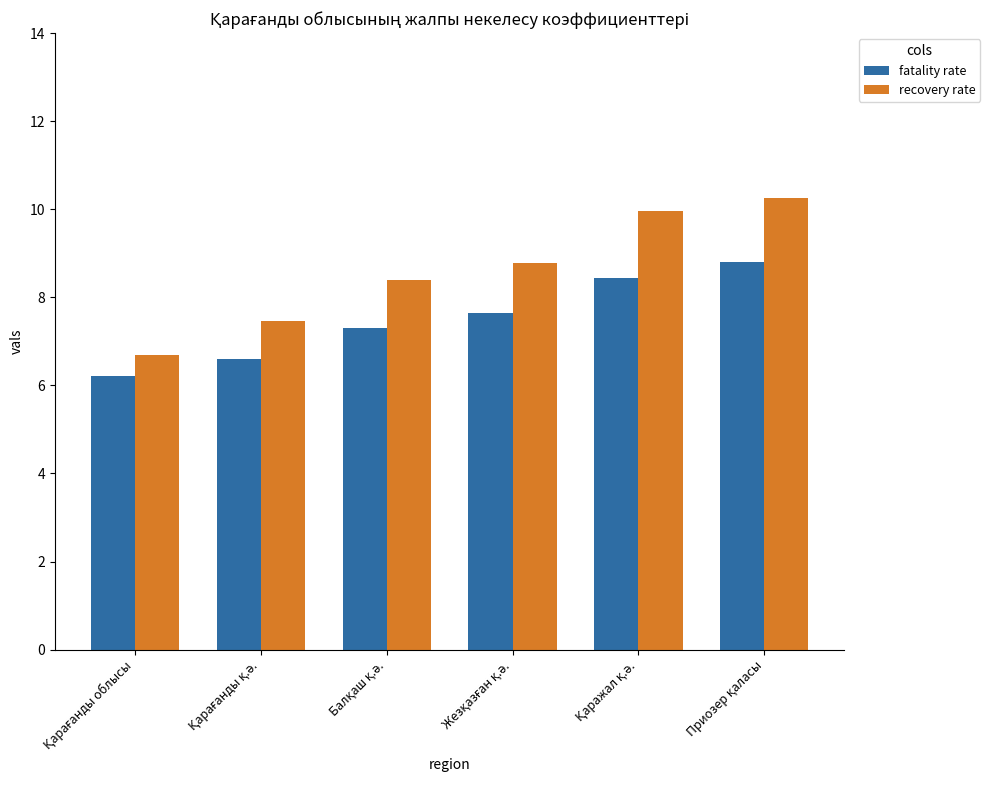

Rank the series by their maximum value, from lowest to highest.

fatality rate, recovery rate